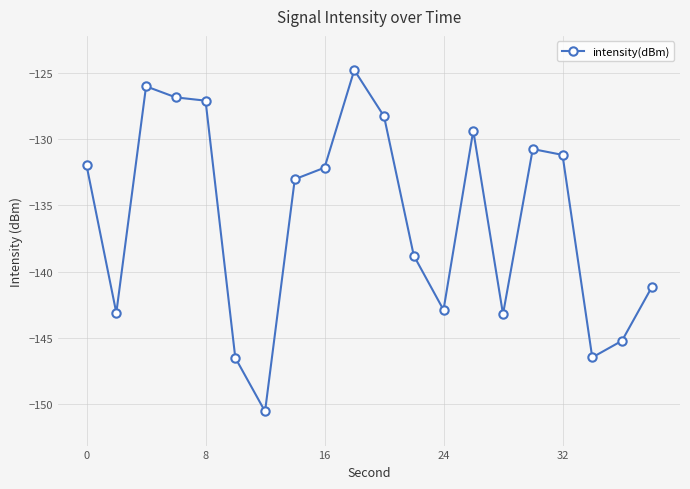

What is the sum of all values?

-2719.5